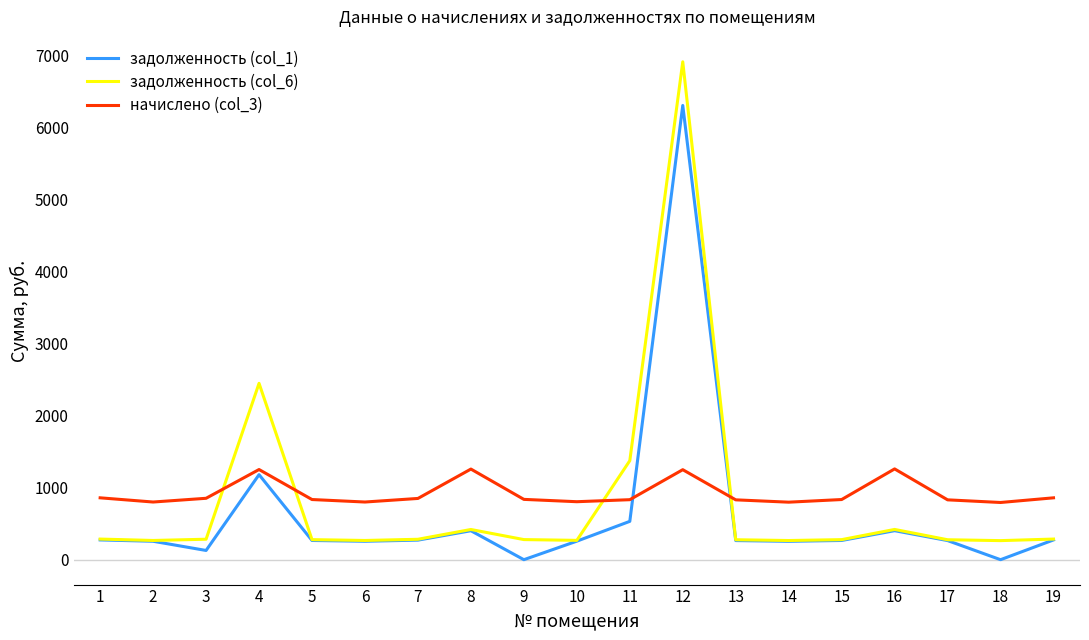

At which category is the sum across all series the highest?

12